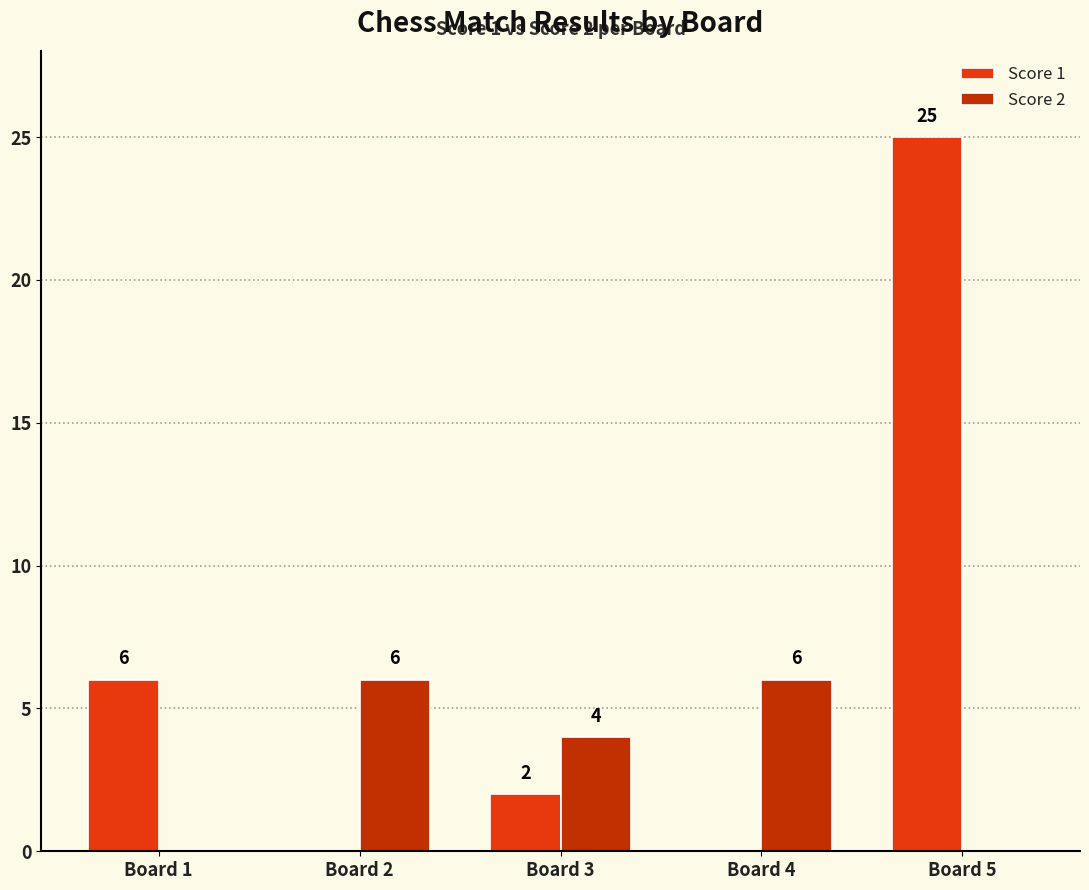

Is the value of Score 2 at Board 1 greater than the value of Score 1 at Board 3?

No